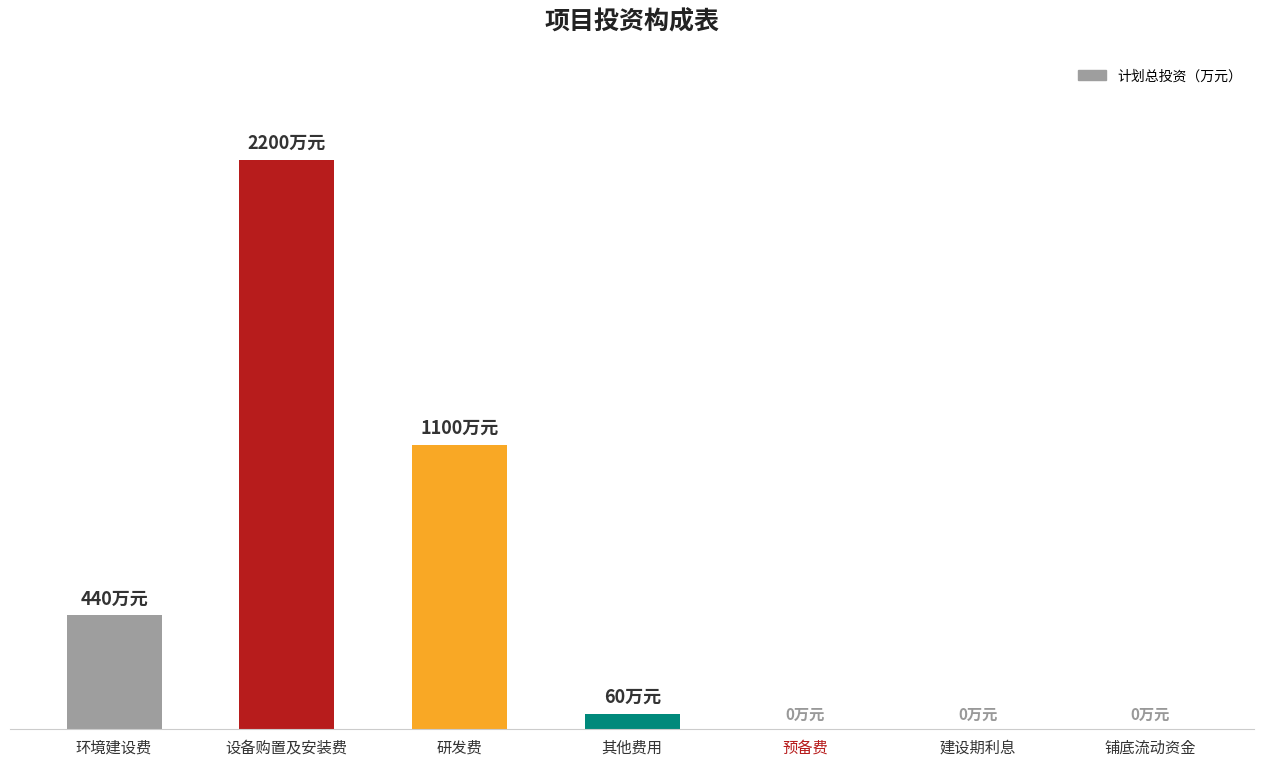

List the labels in order of value, smallest first.

预备费, 建设期利息, 铺底流动资金, 其他费用, 环境建设费, 研发费, 设备购置及安装费